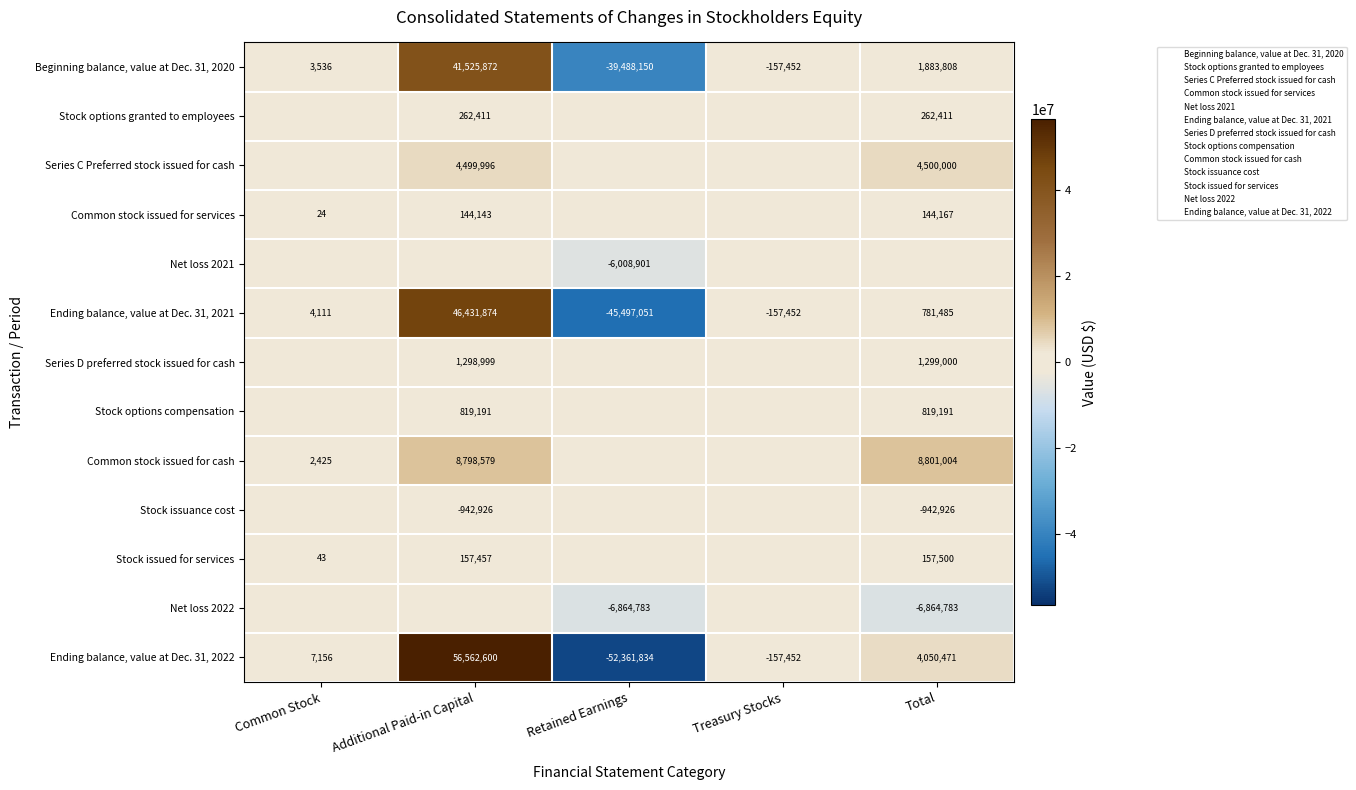

Which label corresponds to the smallest value in the chart?

Retained Earnings